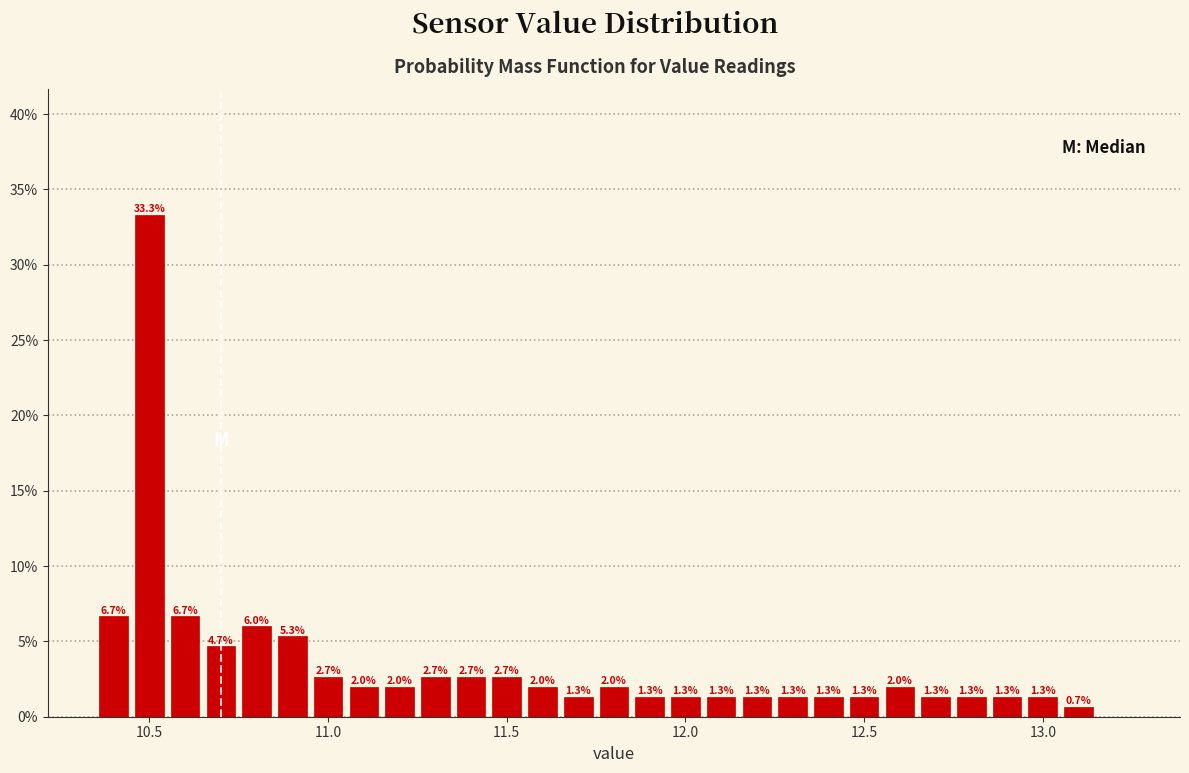

Around what value on the x-axis is the tallest bar? Give the approximate position of its centre, as read against the axis.

10.50